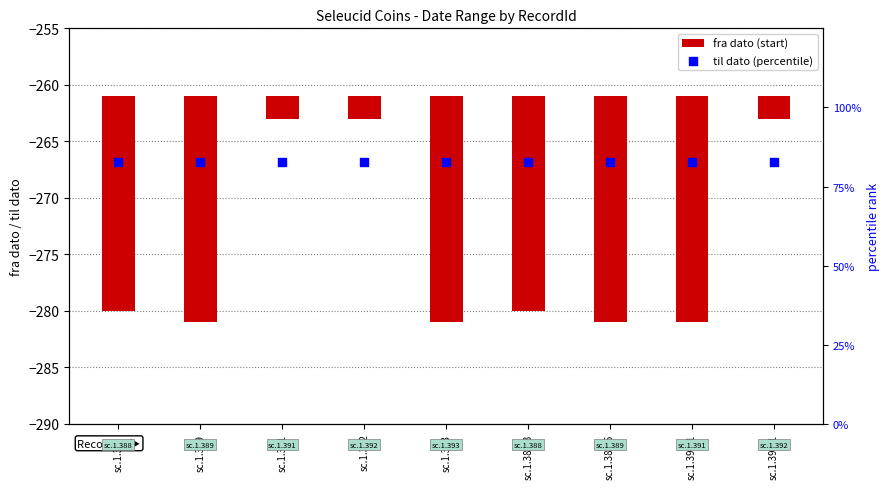

Which series has the largest total across all categories?

til dato (percentile)